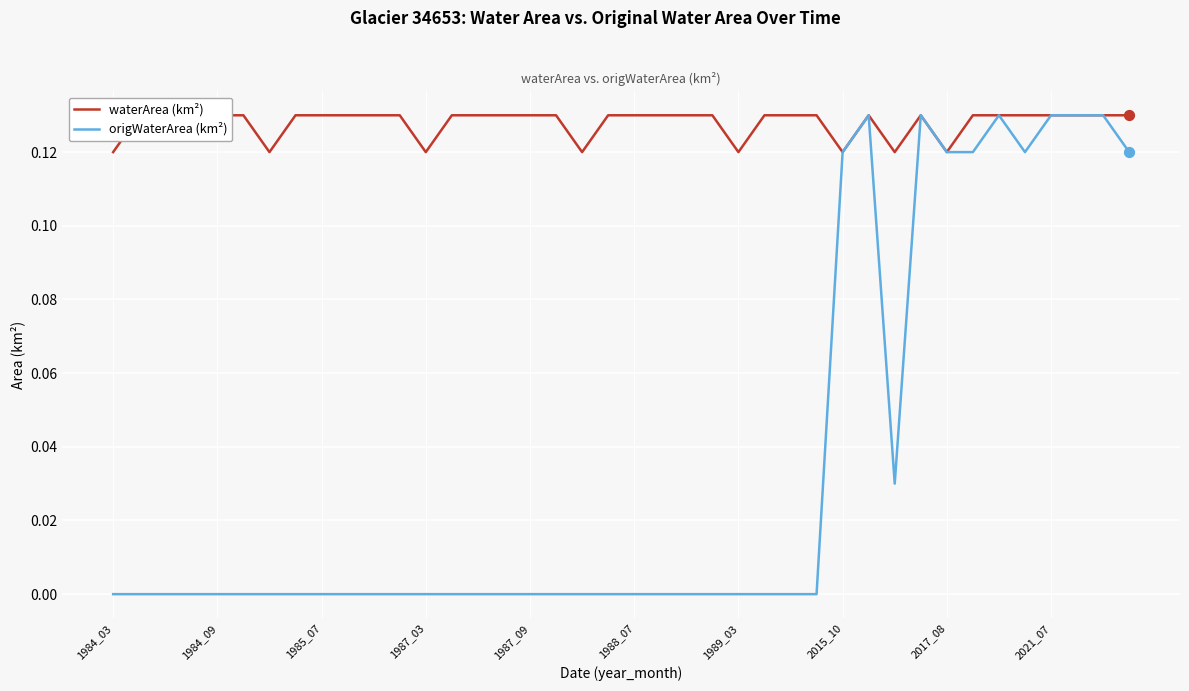

At how many categories does at least one series exceed 0?

40